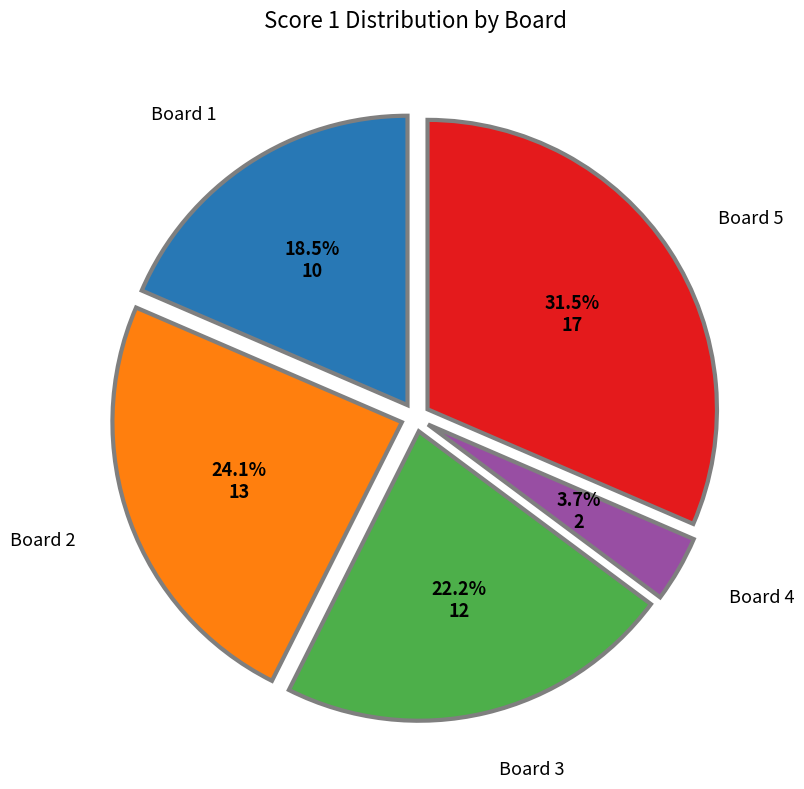

How many segments does this pie chart have?

5